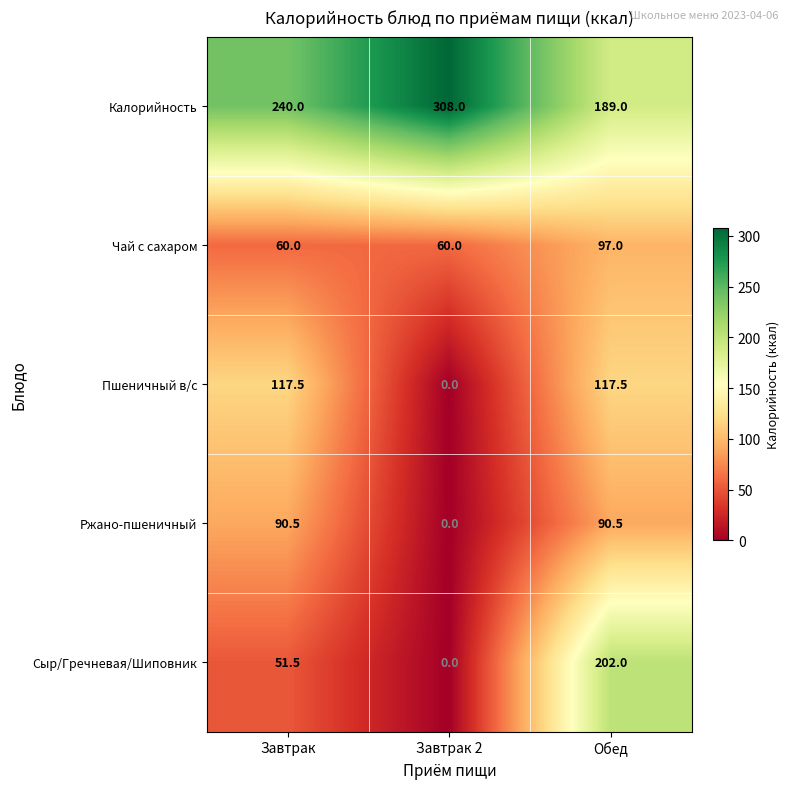

How many values in the Ржано-пшеничный series exceed 90?

2